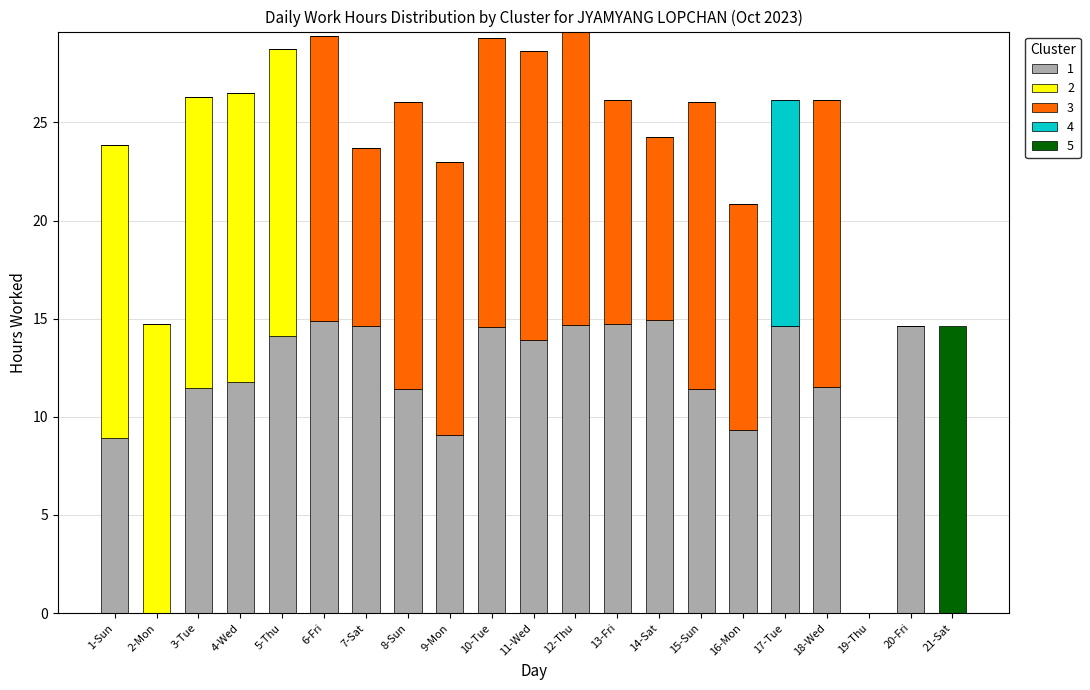

What is the total value across all series at 5-Thu?

28.7